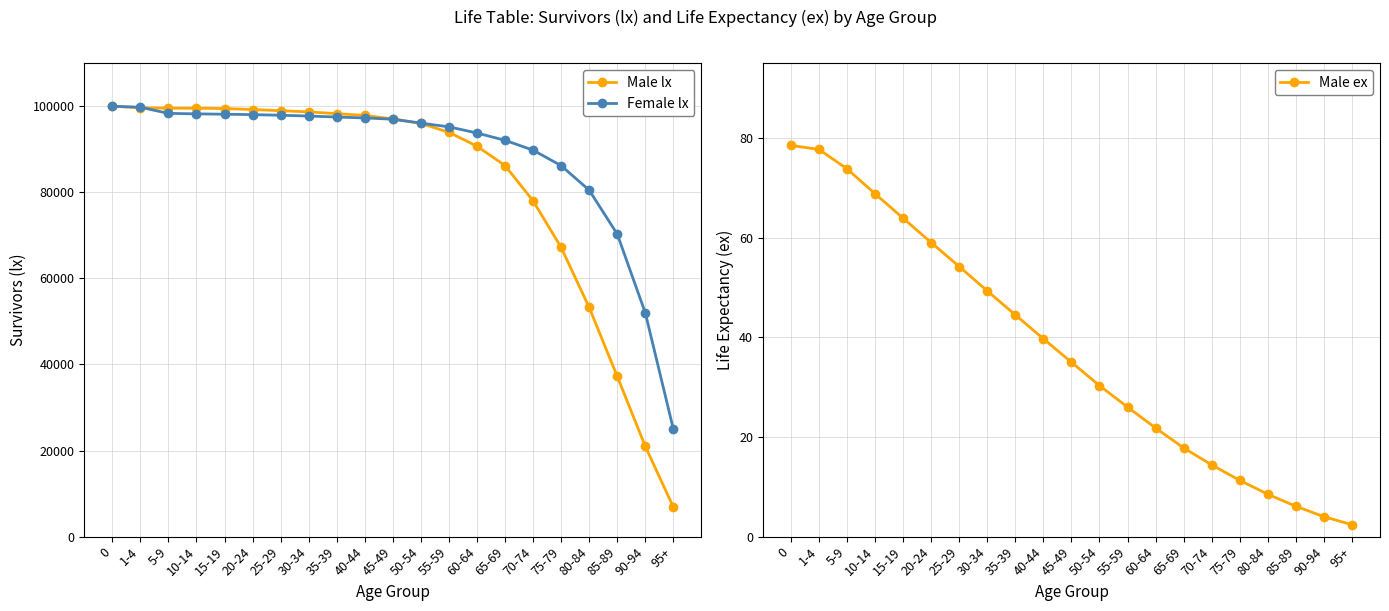

What is the approximate value of Male lx at 40-44?

97867